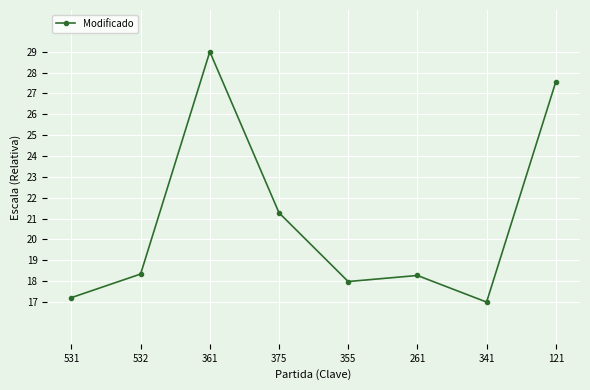

Between 531 and 355, which is larger?

355